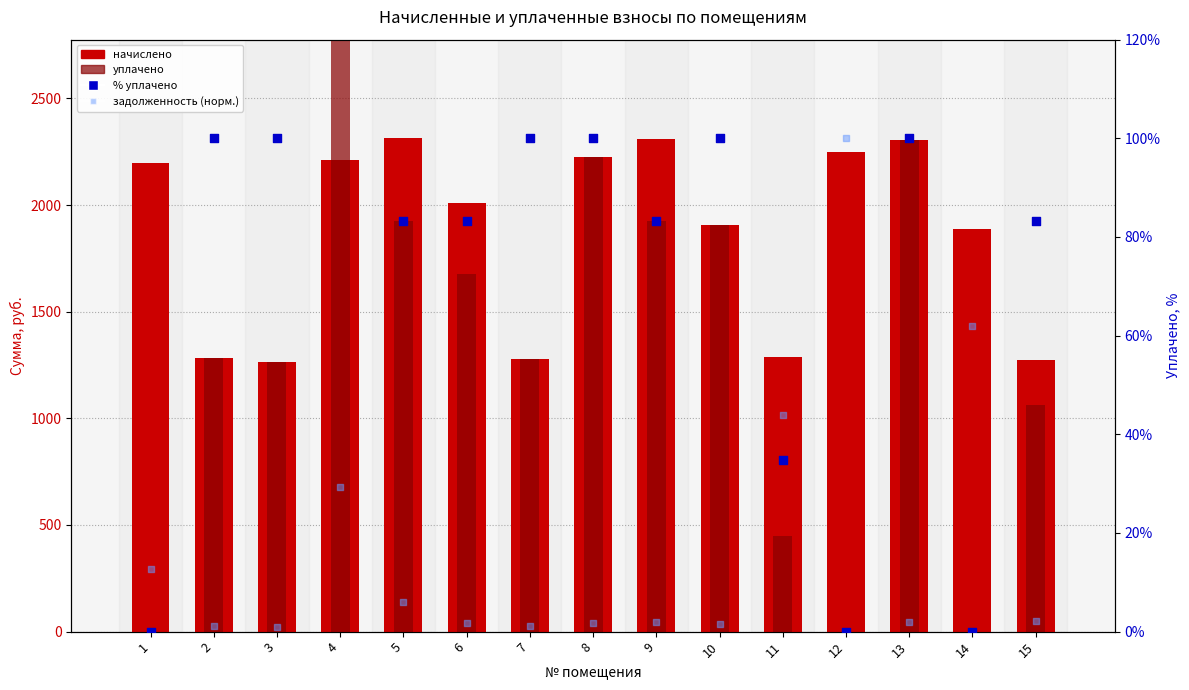

At how many categories does at least one series exceed 1325?

10